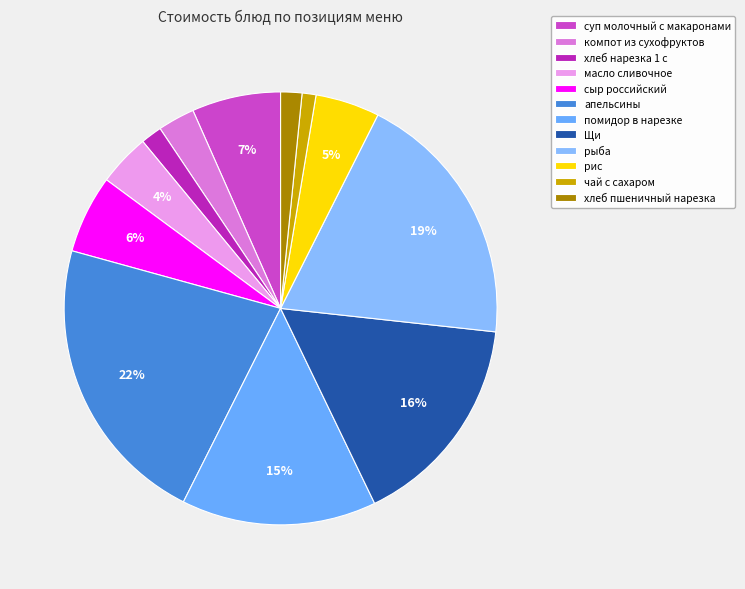

Does компот из сухофруктов represent more than half of the total?

No